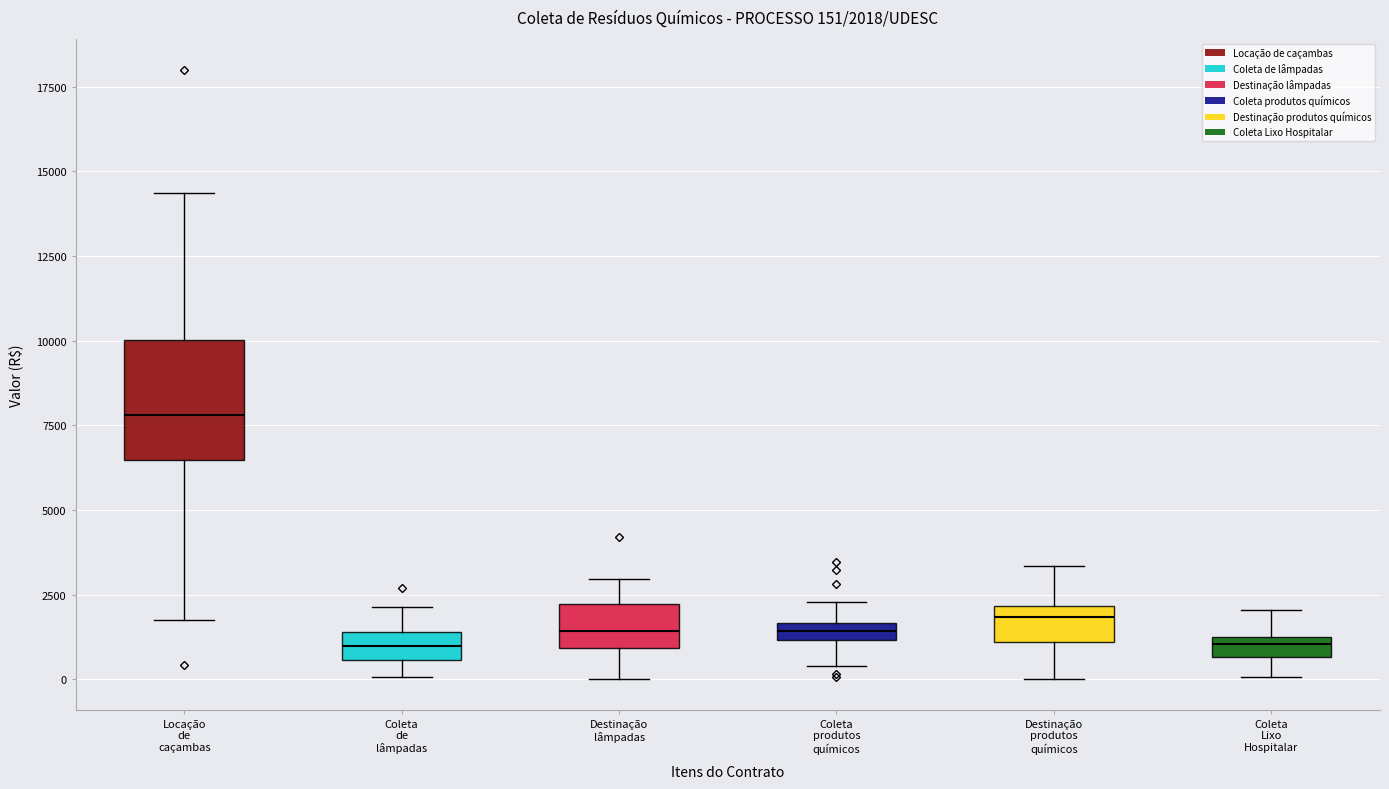

Which box is the tallest, from its lower edge to its upper edge?

Locação de caçambas